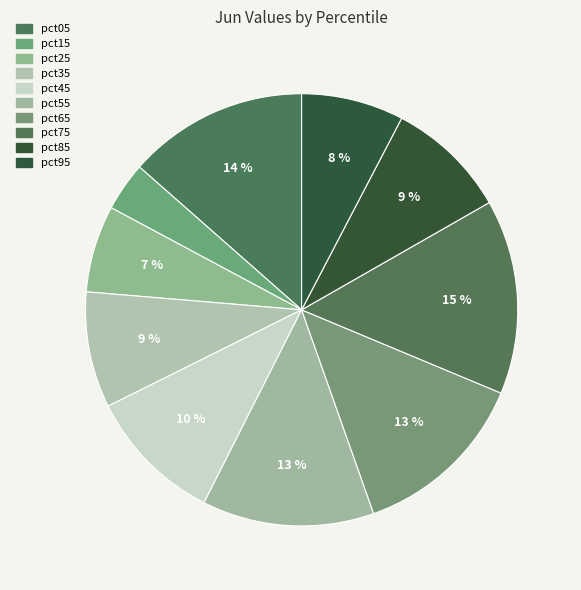

Which has a higher value, pct95 or pct85?

pct85